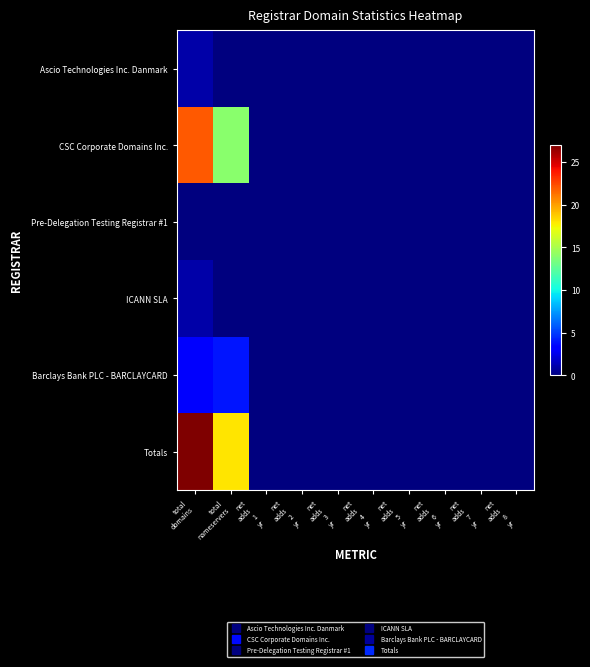

Which series has the largest total across all categories?

Totals